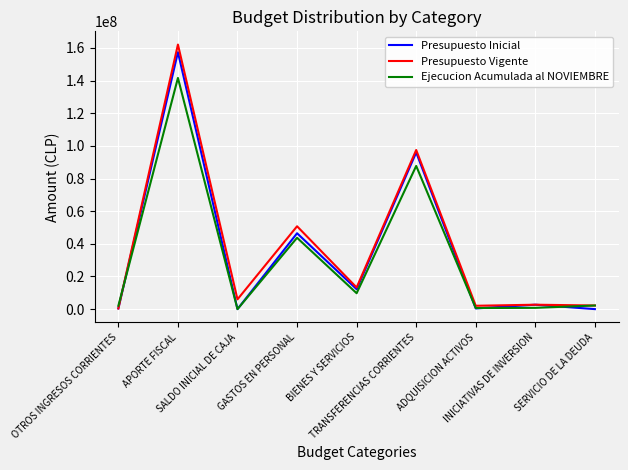

Count the number of categories in the chart.

9